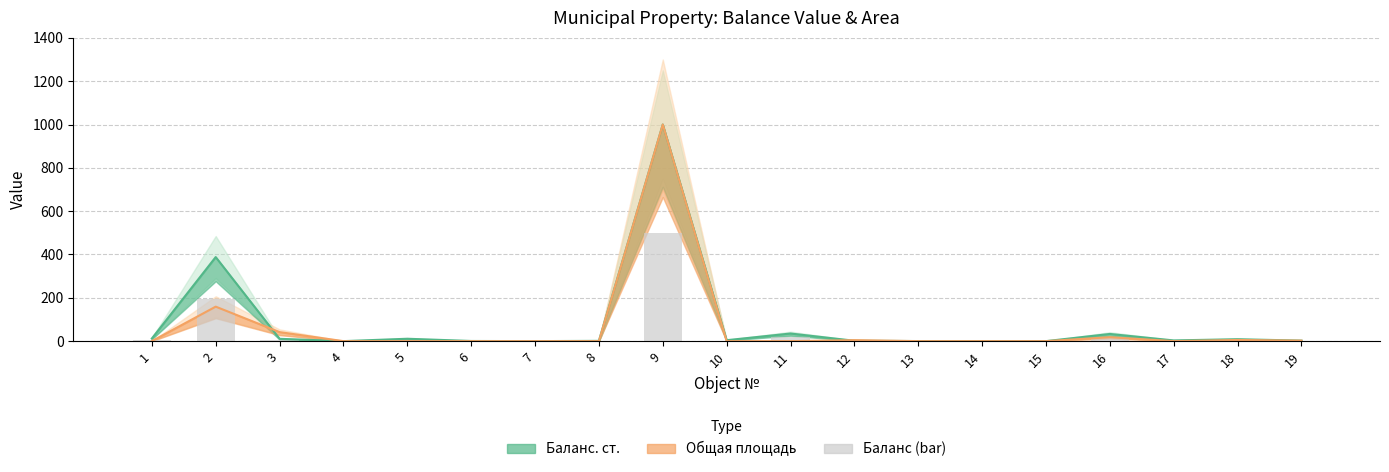

Reading left to right, transcribe all the data shown in this chart.

1=6.0	2=194.1	3=5.4	4=0.0	5=5.5	6=0.4	7=0.1	8=0.6	9=500.0	10=2.2	11=17.6	12=0.9	13=0.2	14=0.2	15=0.0	16=16.6	17=1.7	18=4.5	19=1.2